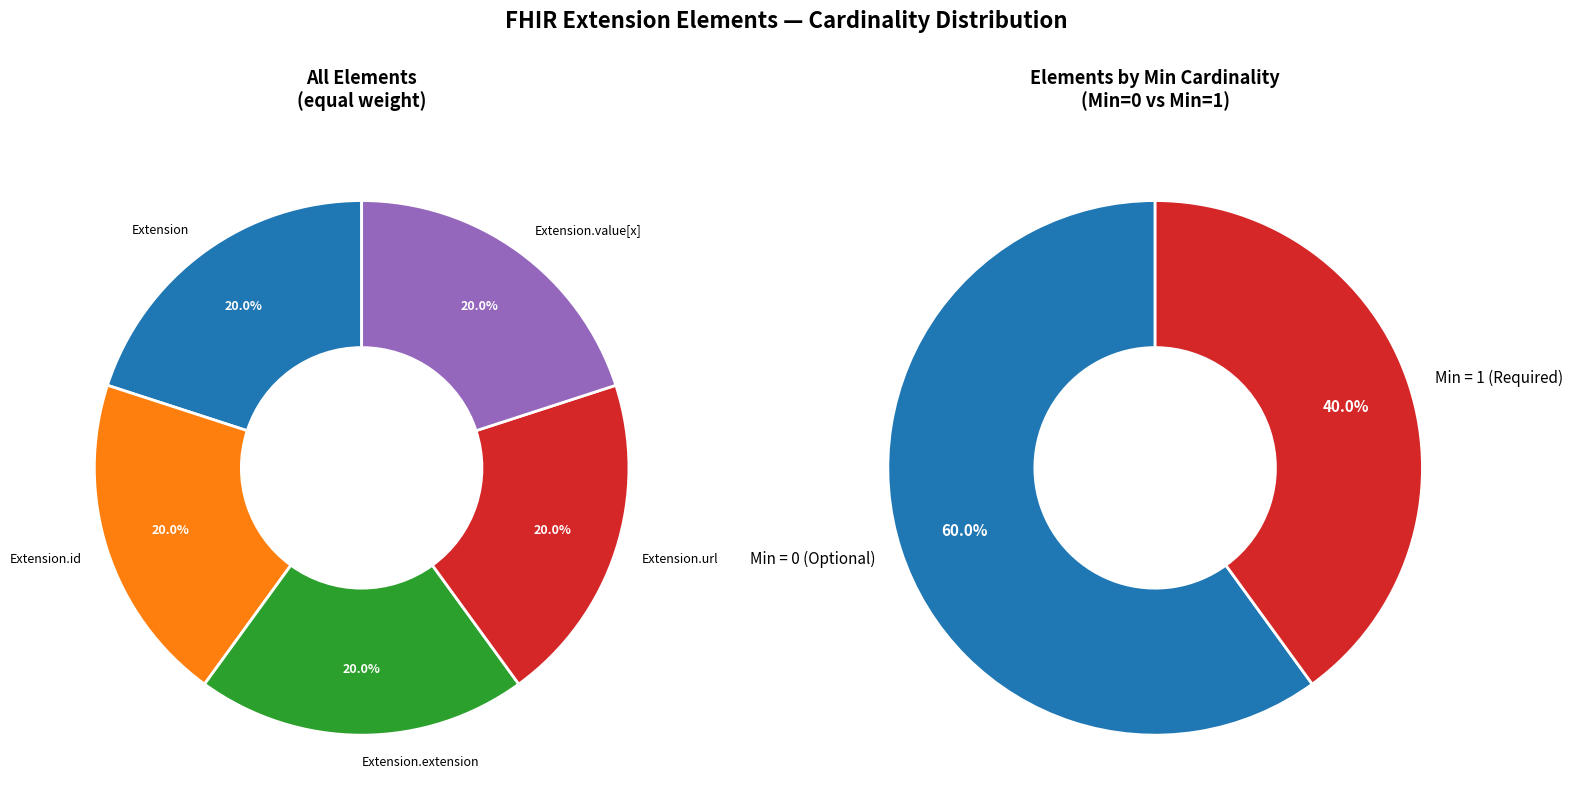

Is Extension the majority of the pie?

No